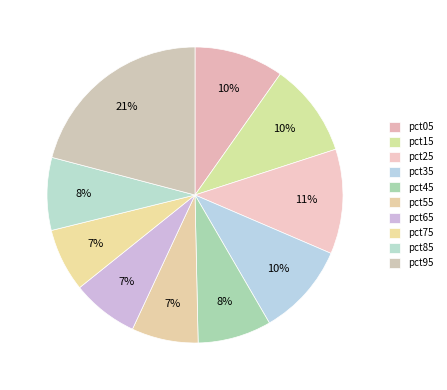

What is the largest slice in the pie chart?

pct95